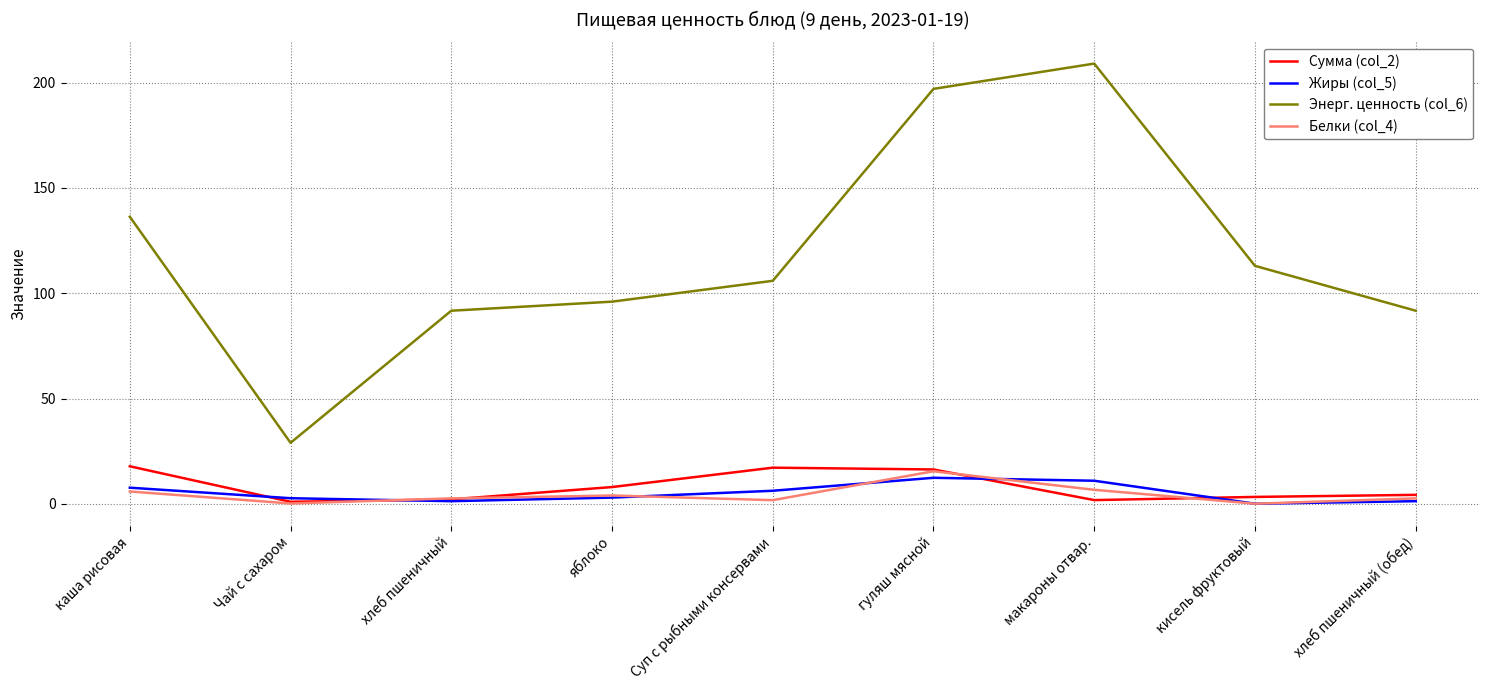

What is the difference between the second highest and minimum values in the Белки (col_4) series?

6.6